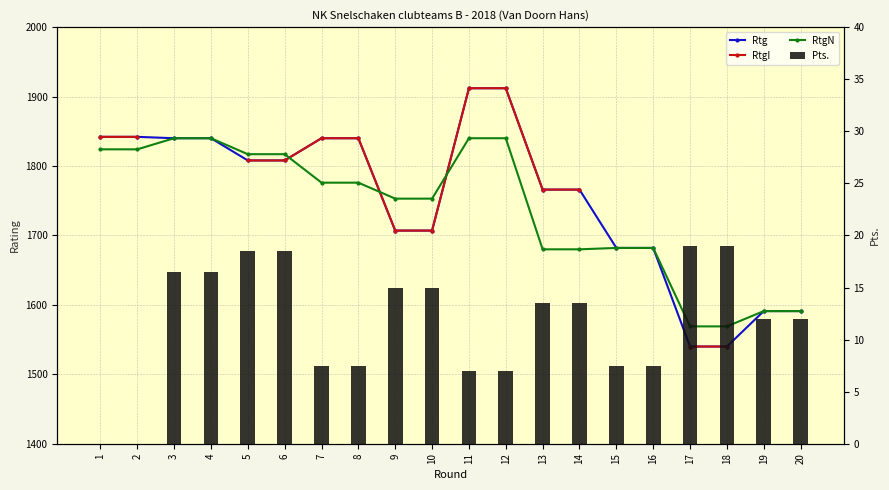

What are all the series names shown in the legend?

Rtg, RtgI, RtgN, Pts.